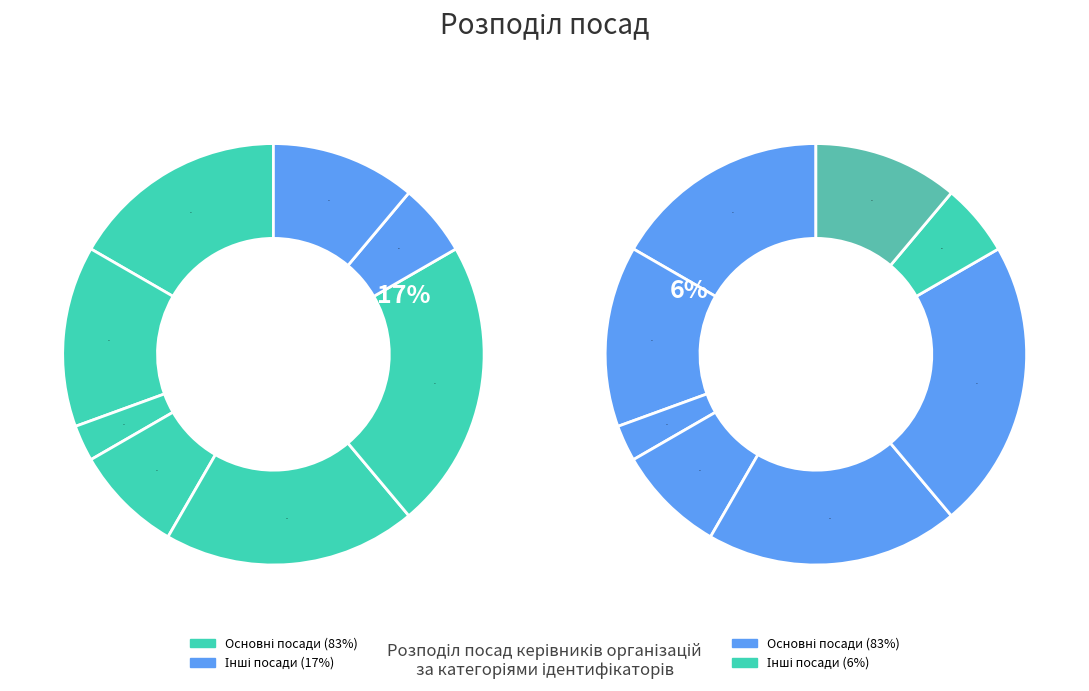

To the nearest percent, what is the average slice percentage?

12%